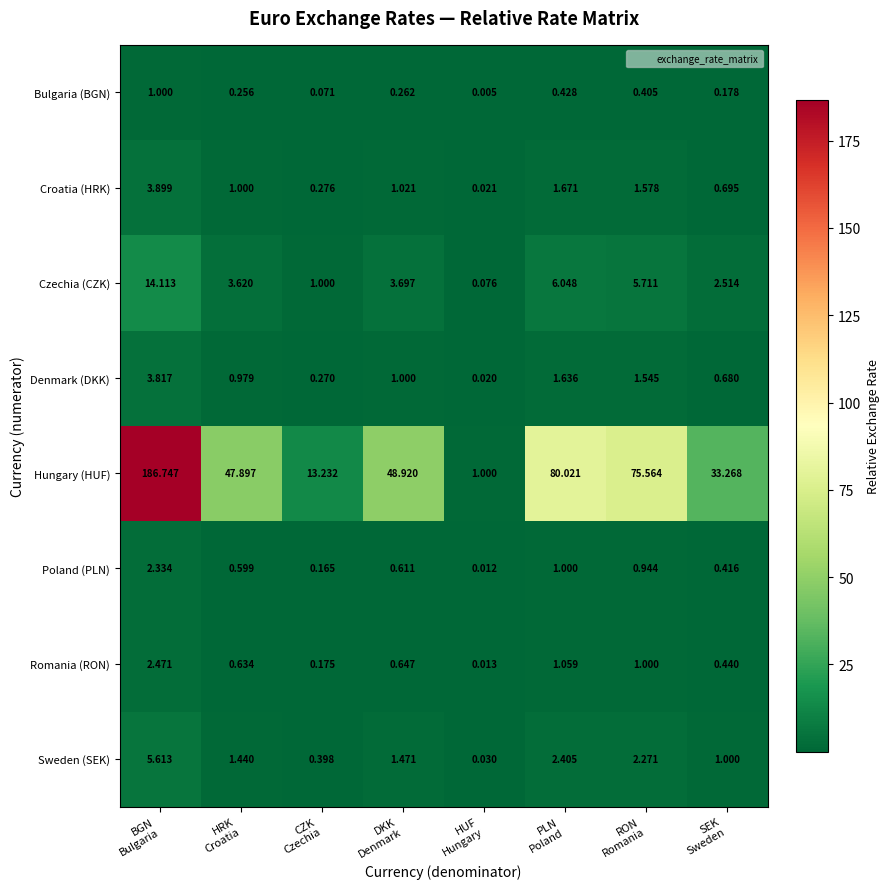

Rank the series by their maximum value, from lowest to highest.

Bulgaria (BGN), Poland (PLN), Romania (RON), Denmark (DKK), Croatia (HRK), Sweden (SEK), Czechia (CZK), Hungary (HUF)